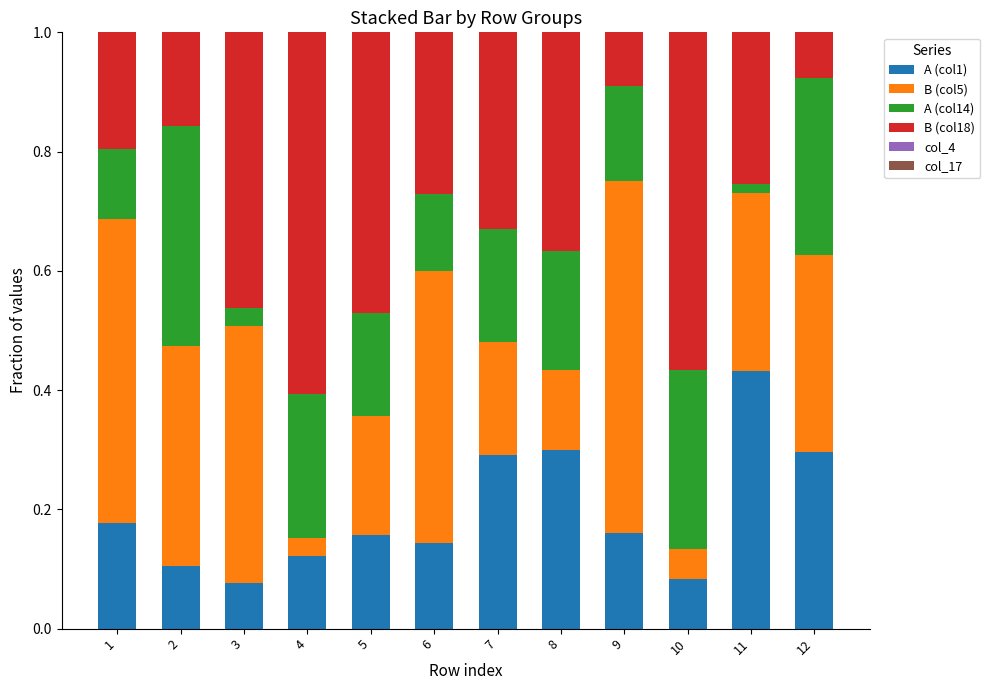

What is the total value across all series at 1?

1.0